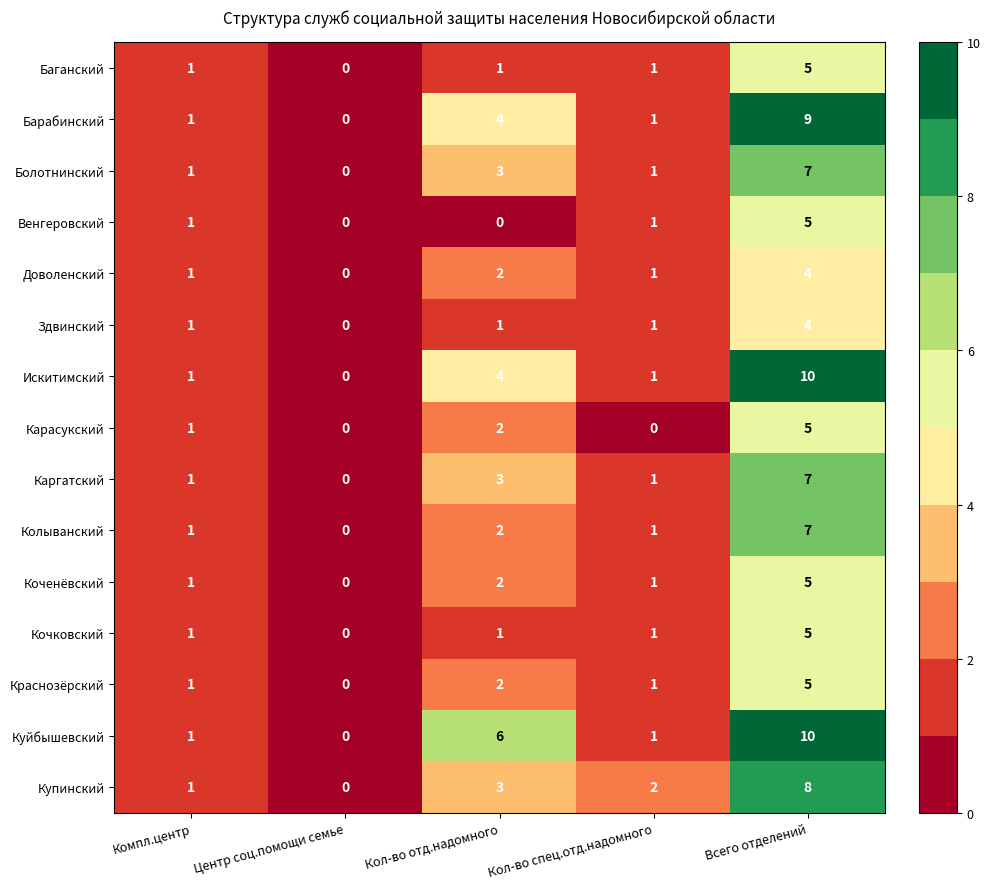

What is the greatest value displayed?

10